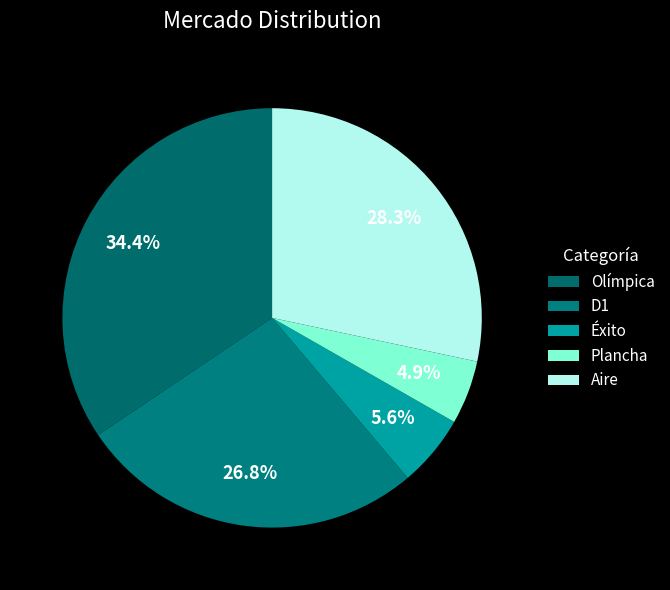

The Aire slice represents 28% of the pie. True or false?

True